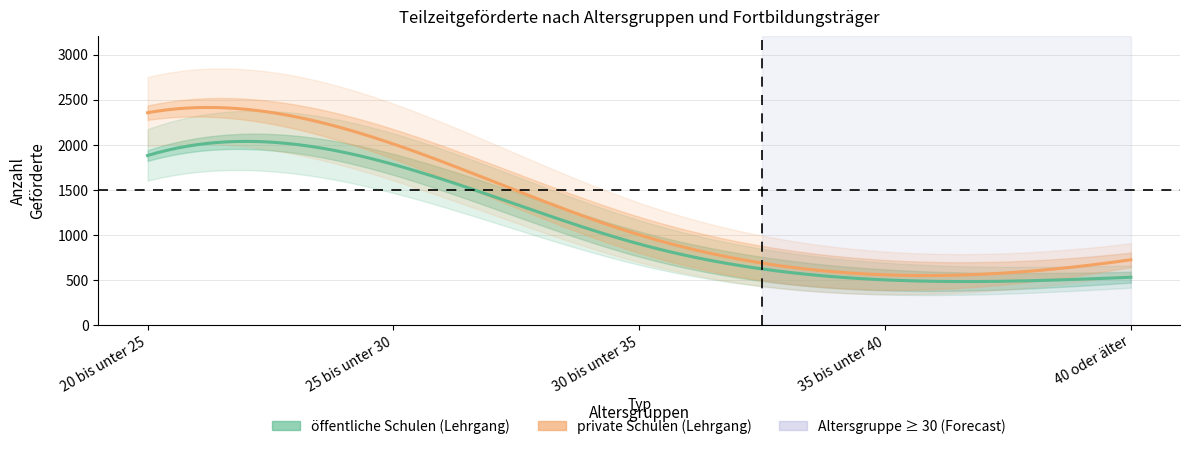

Reading right to left, list all the values displayed in this chart.

öffentliche Schulen: 528	499	897	1780	1879
private Schulen: 722	555	999	2007	2354